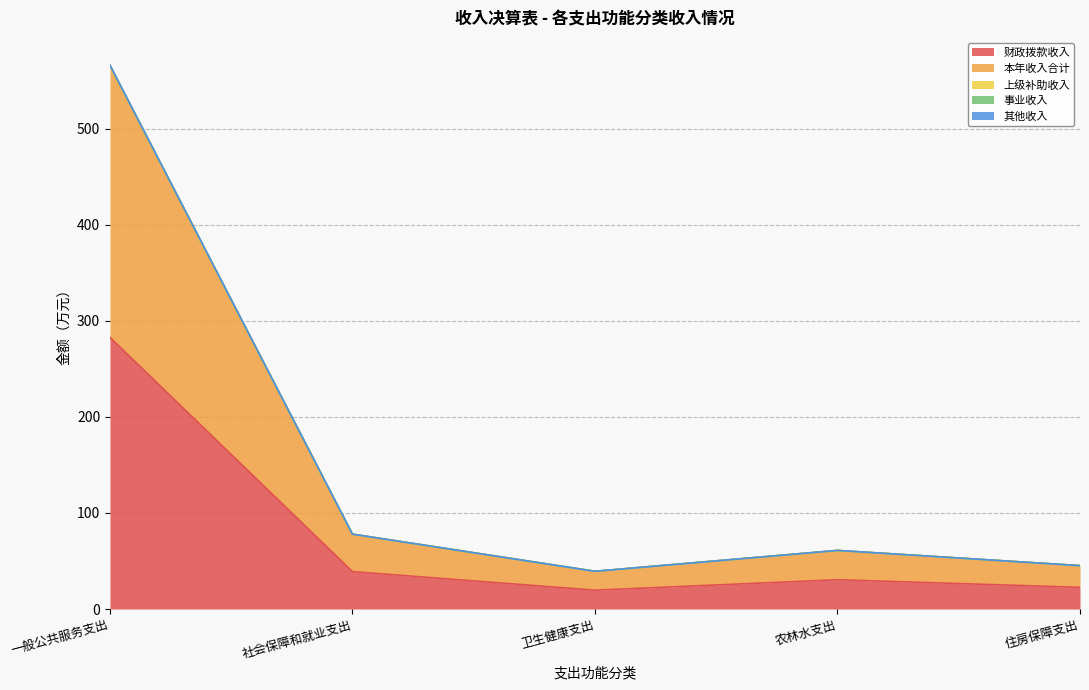

What is the difference between the highest and lowest values at 卫生健康支出?

19.6